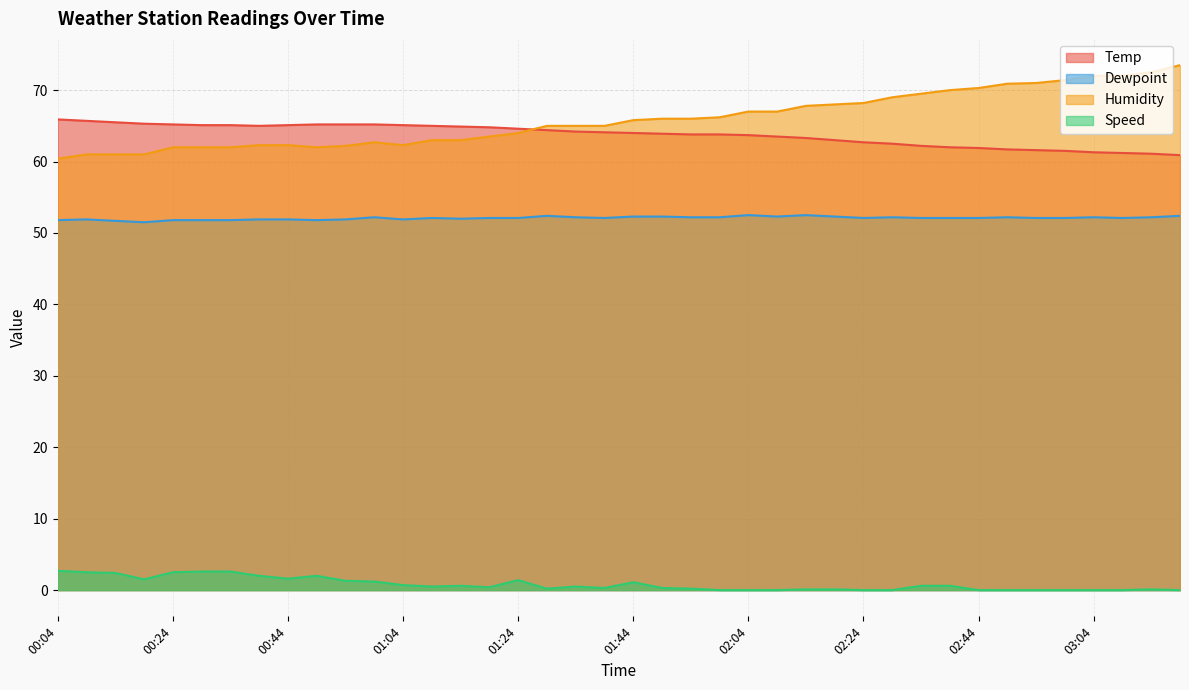

What is the average value of the Humidity series?

65.9